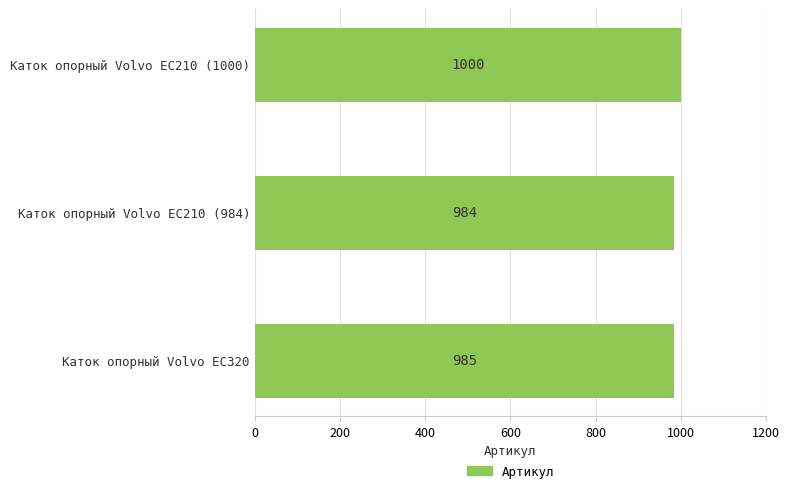

What is the difference between the maximum and minimum values?

16